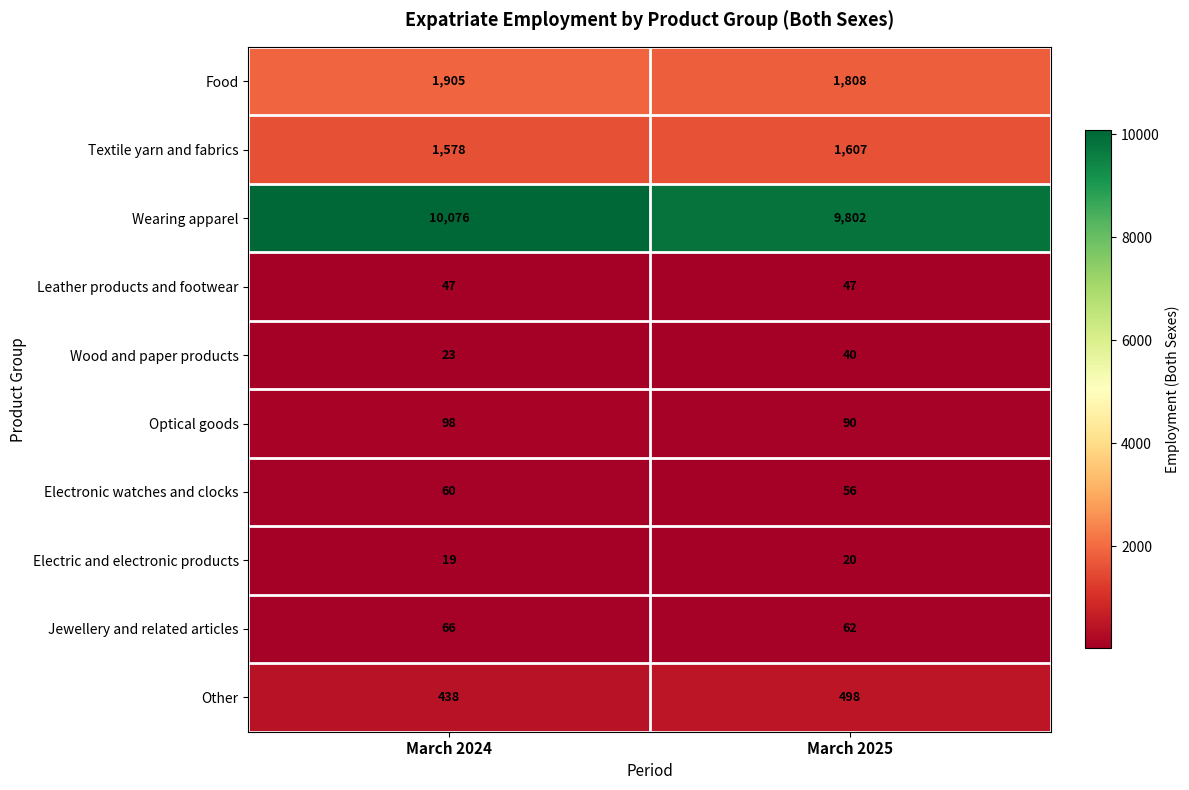

The Electric and electronic products series shows 20 at March 2025. True or false?

True